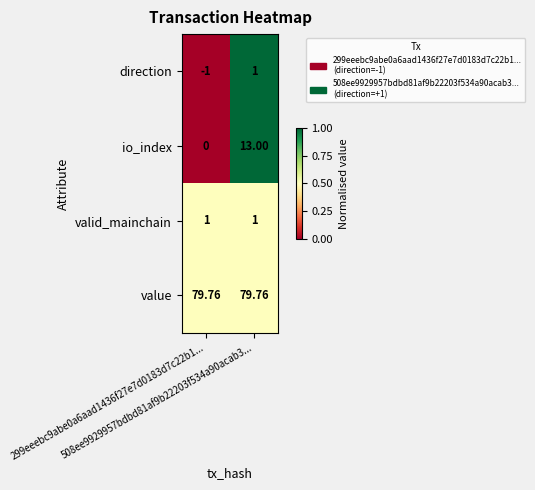

What is the difference between the highest and lowest values at 299eeebc9abe0a6aad1436f27e7d0183d7c22b1...?

80.8